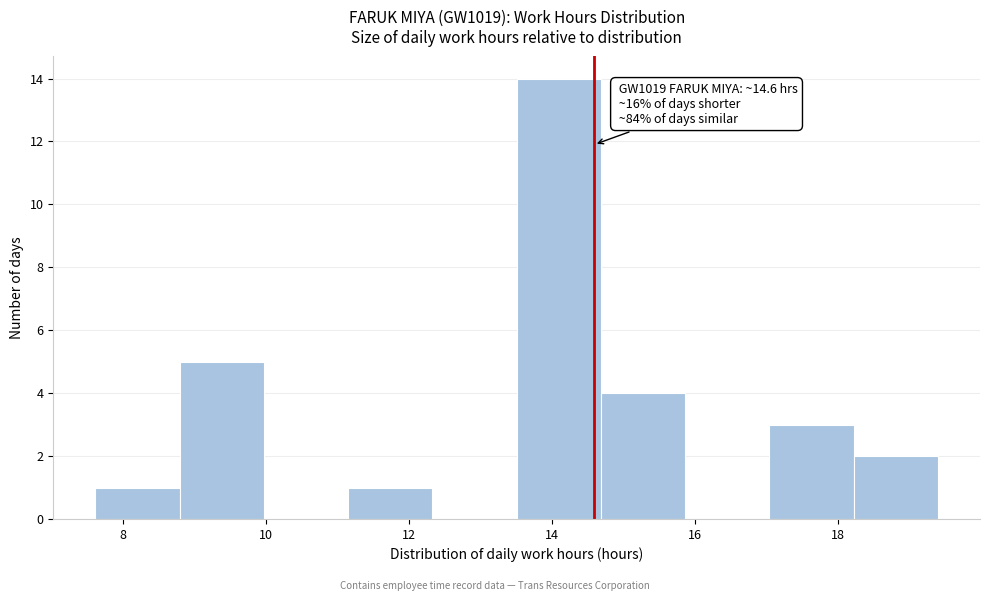

Which range on the x-axis has the tallest bar?

13.6 to 14.6